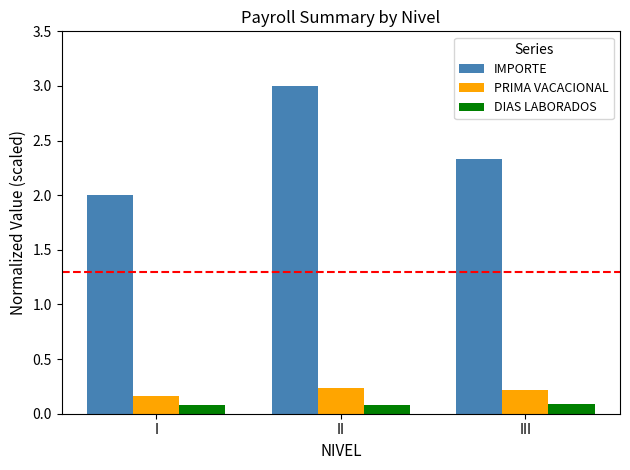

Is the value of DIAS LABORADOS at I greater than the value of IMPORTE at I?

No